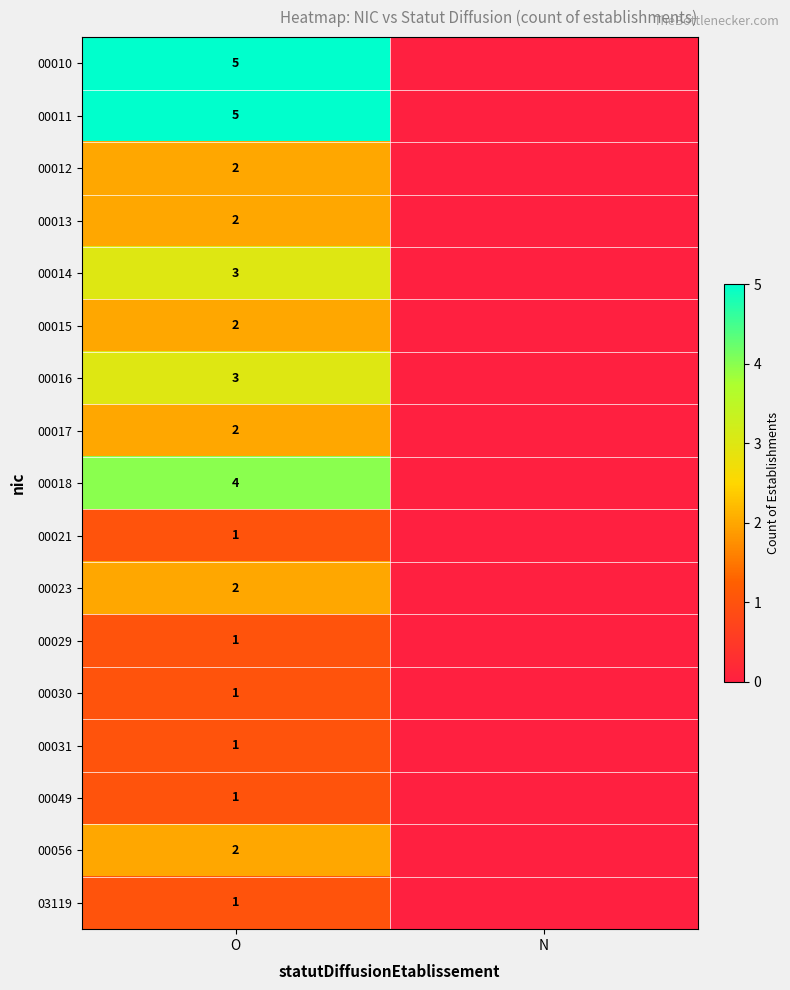

Is it true that 00016 equals 5 at O?

False